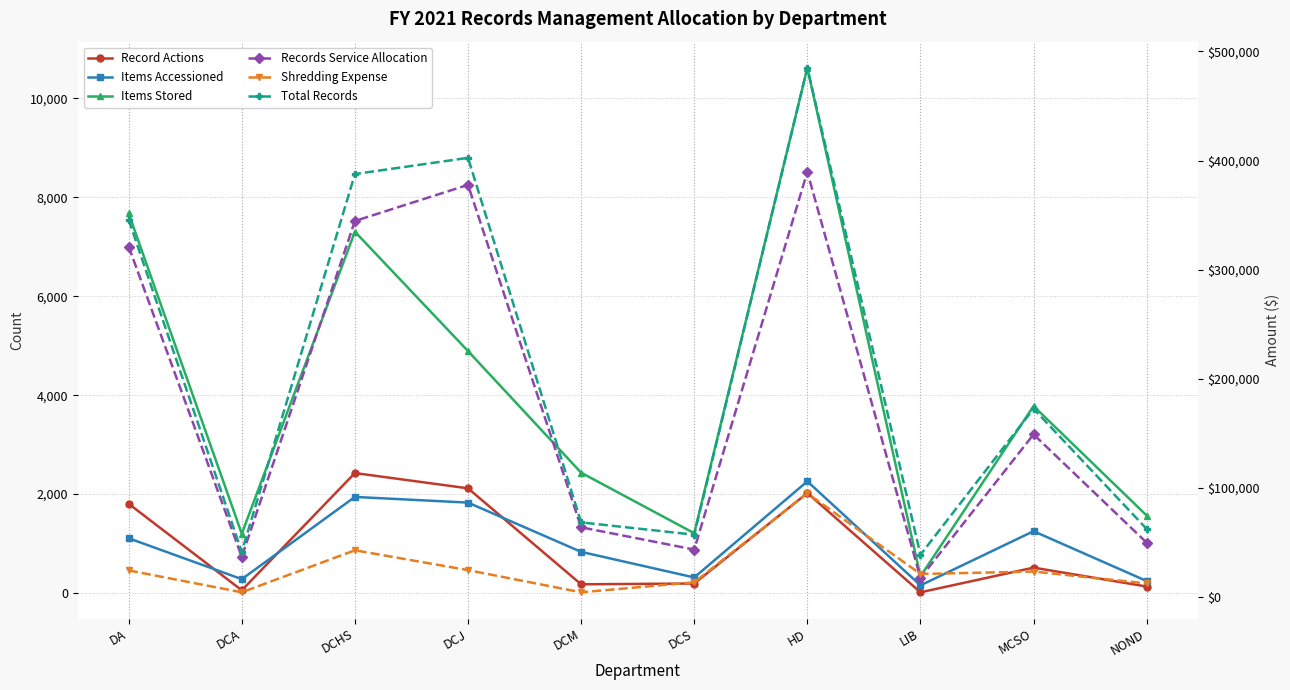

What are all the series names shown in the legend?

Record Actions, Items Accessioned, Items Stored, Records Service Allocation, Shredding Expense, Total Records